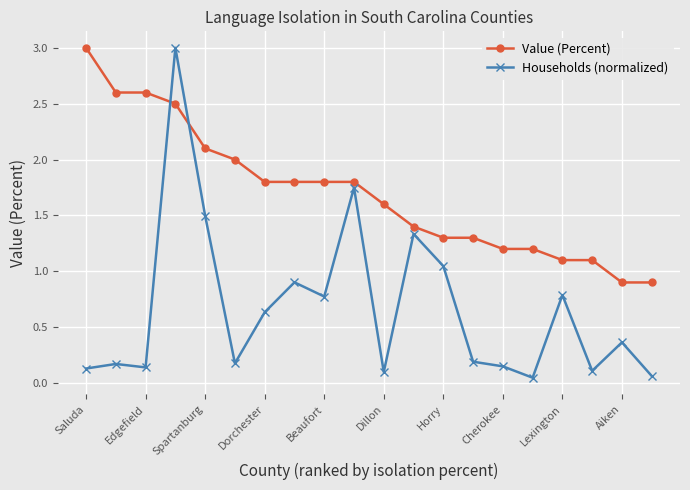

True or false: Value (Percent) and Households (normalized) intersect in this chart.

True